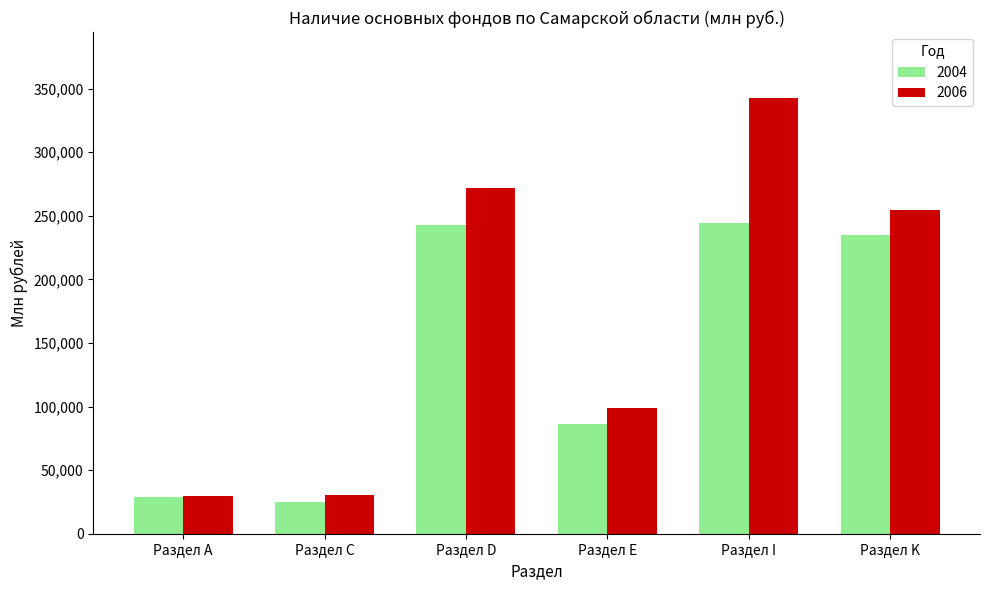

List the series in order of their peak value, highest first.

2006, 2004